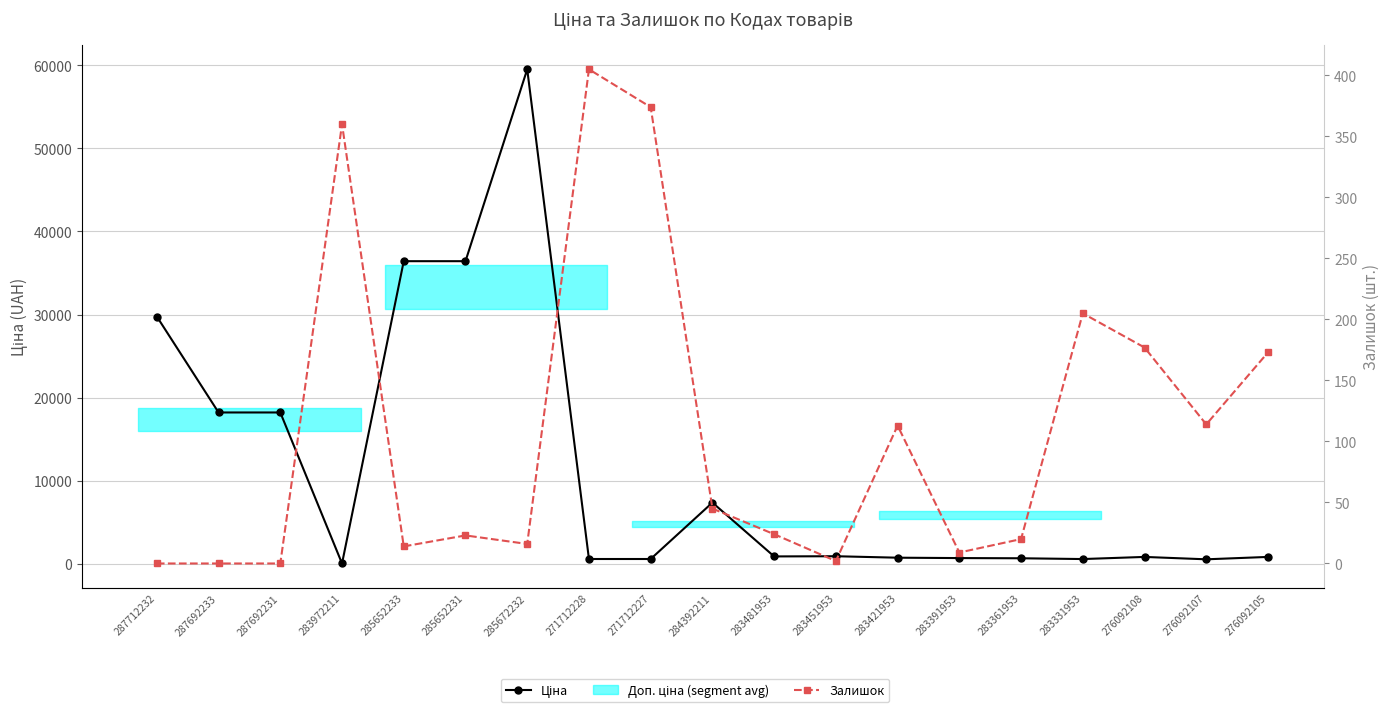

The value of Ціна at 285652231 is 36424.0. True or false?

True